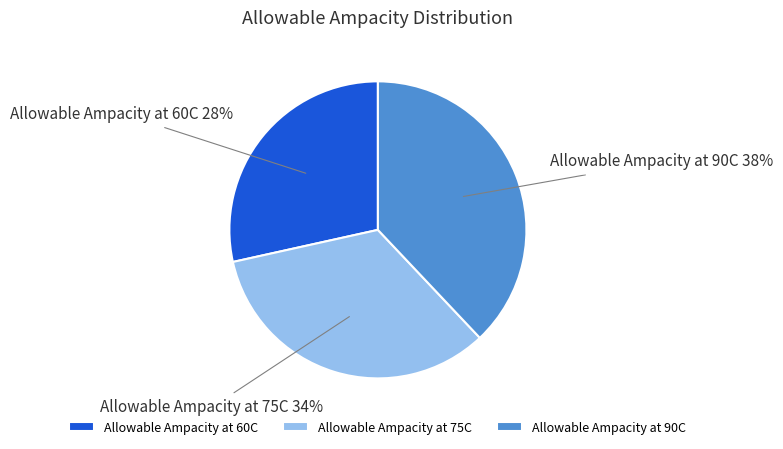

Count the number of slices in the pie.

3